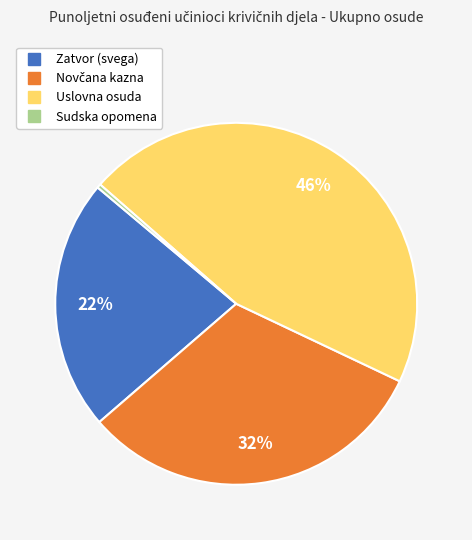

To the nearest percent, what percentage of the pie is Uslovna osuda?

46%